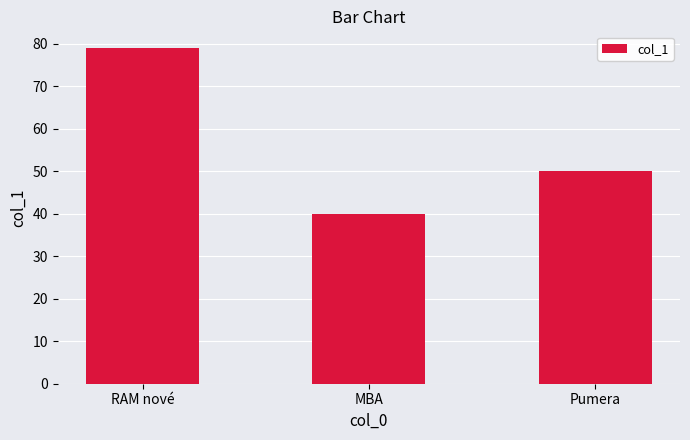

Where is the data nearest to the value 59?

Pumera